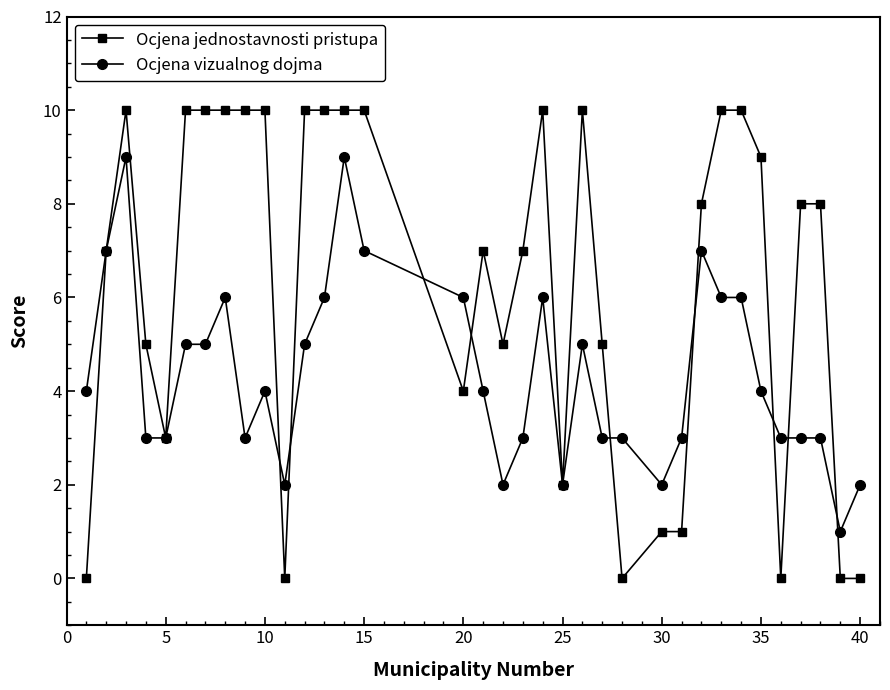

List the series in order of their peak value, lowest first.

Ocjena vizualnog dojma, Ocjena jednostavnosti pristupa